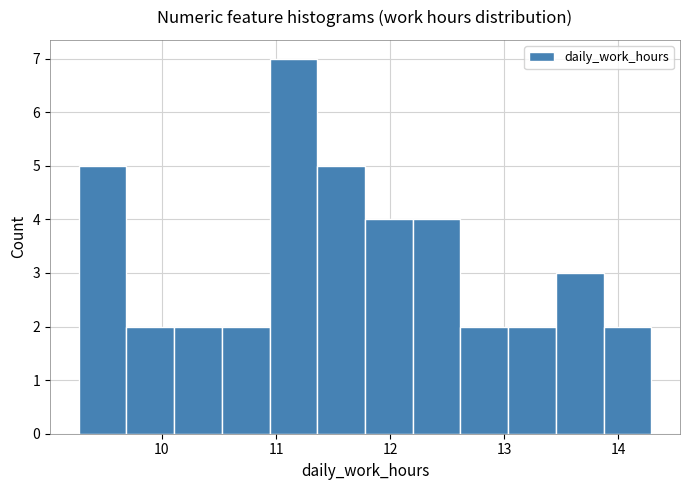

How tall is the bar that spans 13.9 to 14.3 on the x-axis? Neither the bar edges nor the heights are printed on the chart, so give them approximately, as read against the axes.

2